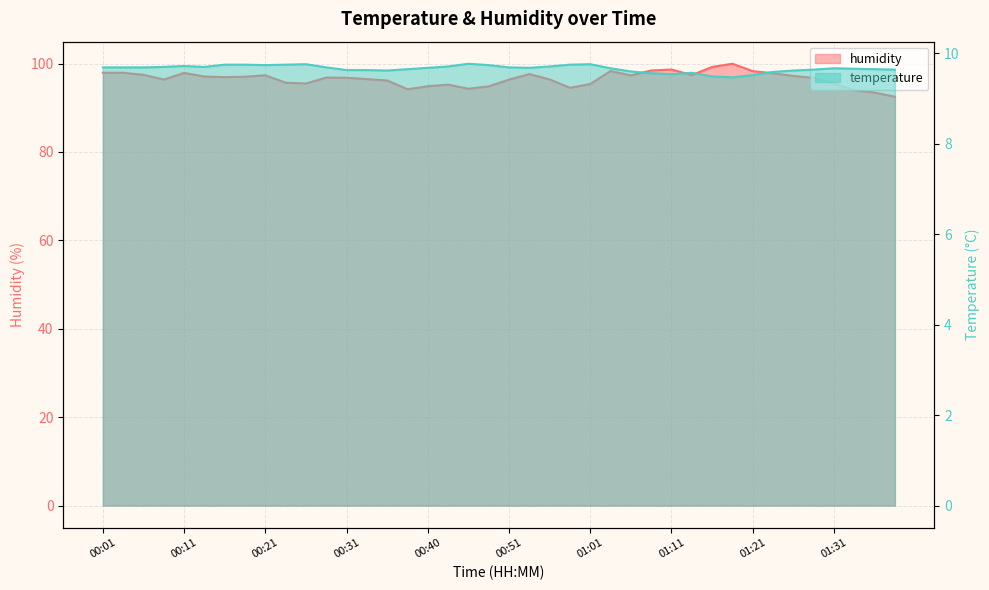

What is the sum of the temperature values at 01:39 and 00:44?

19.4